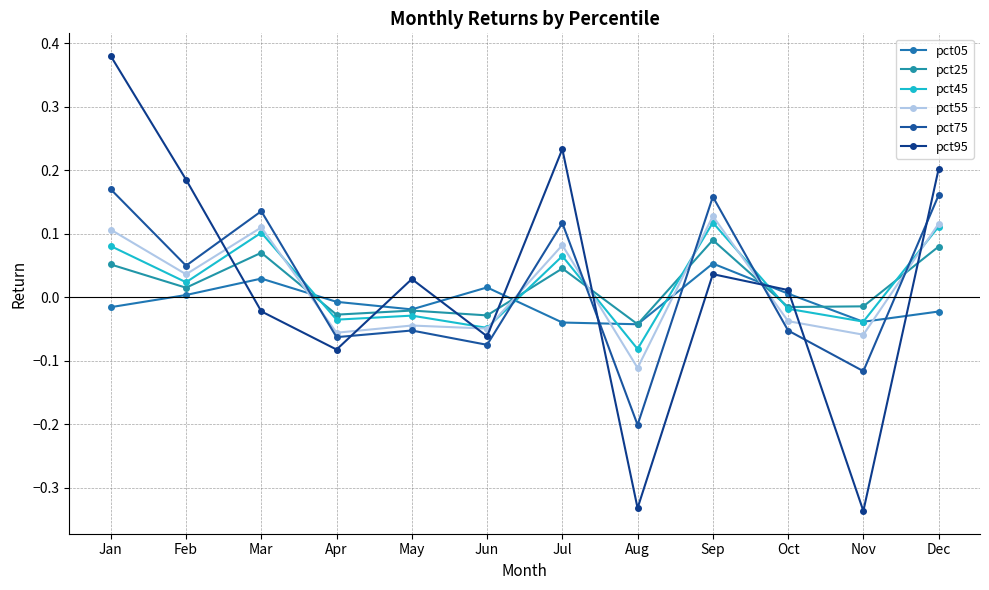

Rank the series at Jun from lowest to highest value.

pct75, pct95, pct55, pct45, pct25, pct05